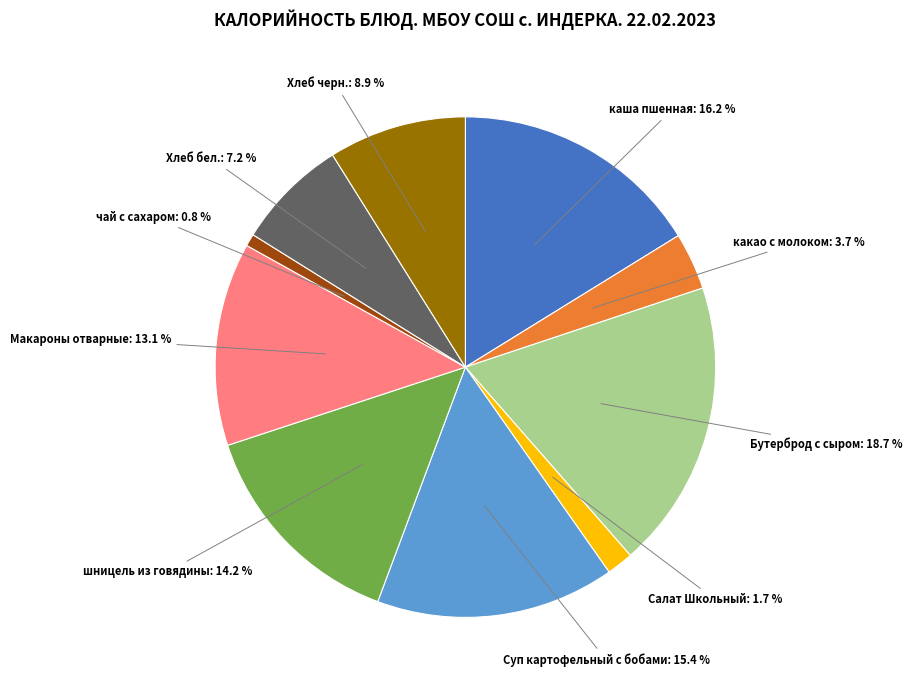

What is the largest slice in the pie chart?

Бутерброд с сыром